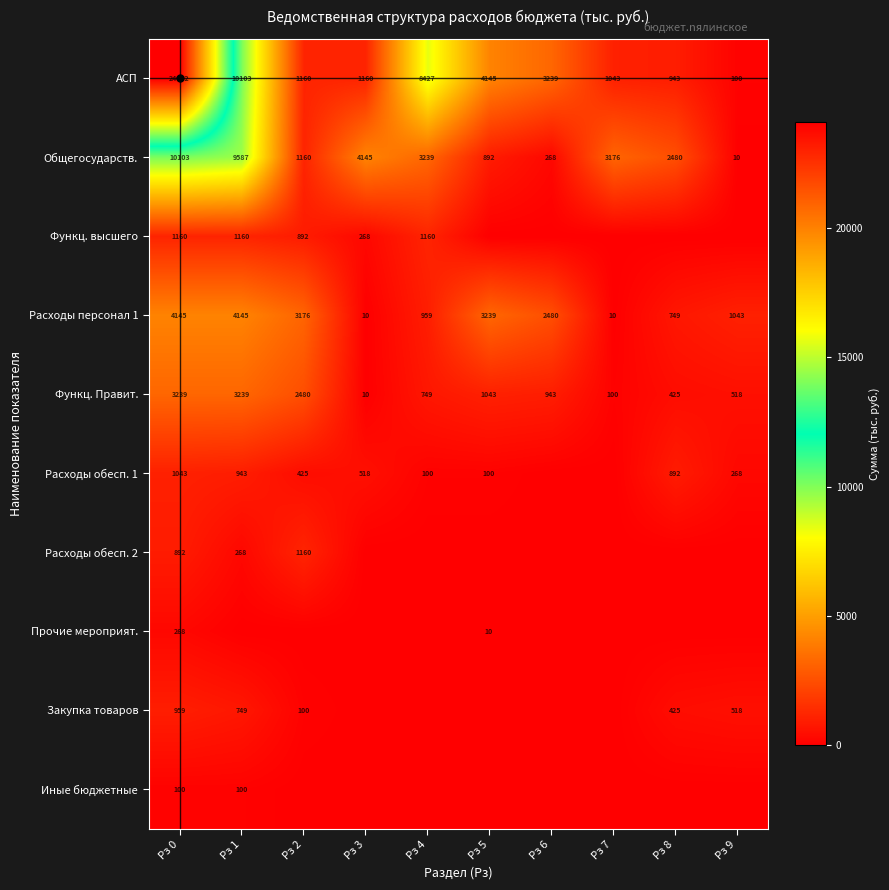

At how many categories does at least one series exceed 13172?

1